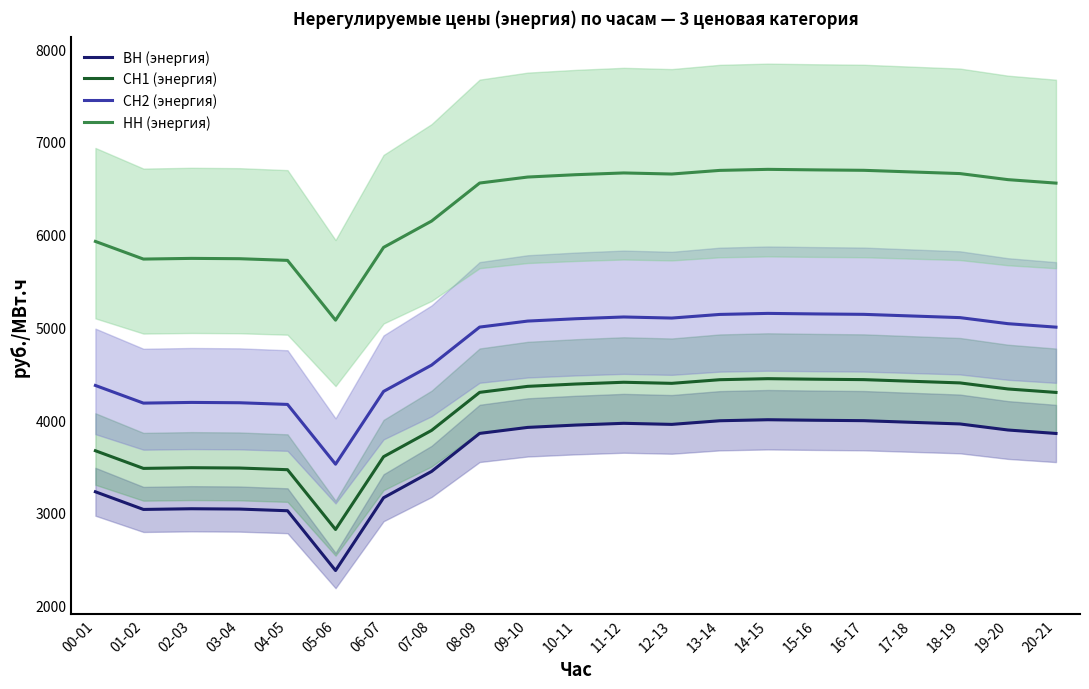

How many lines are shown in the chart?

4